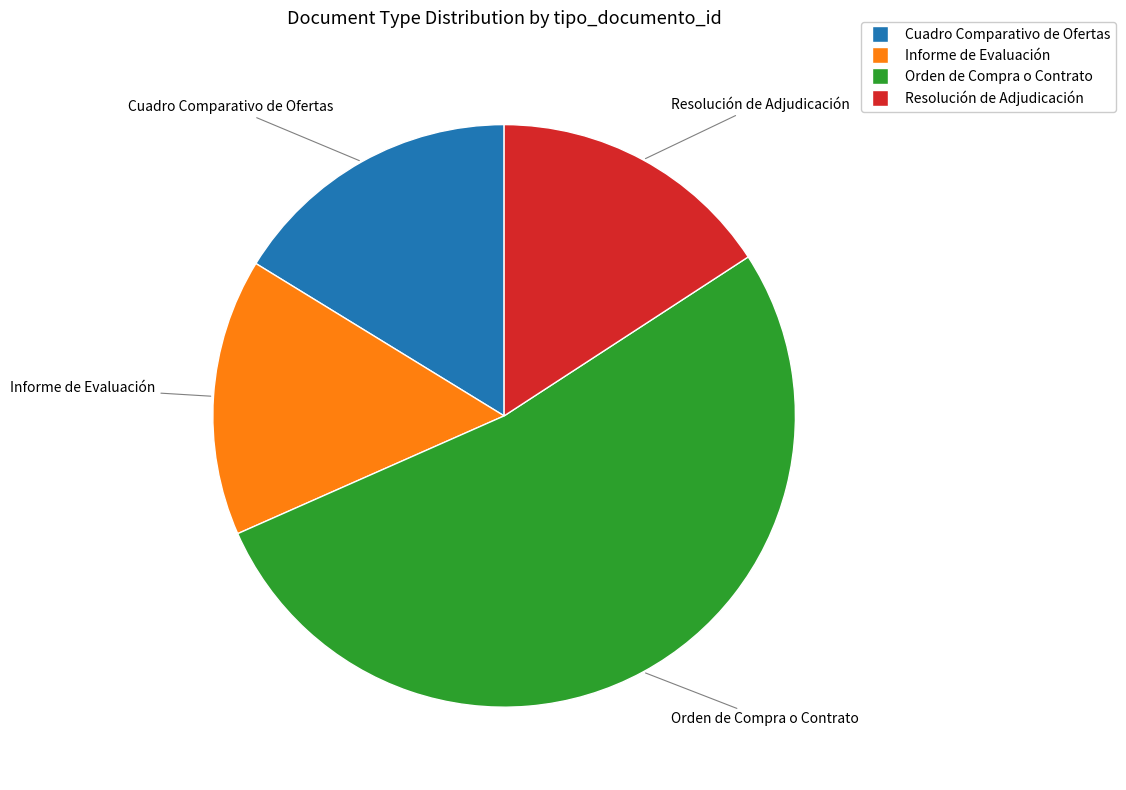

Is it true that Resolución de Adjudicación is 16% of the pie?

True